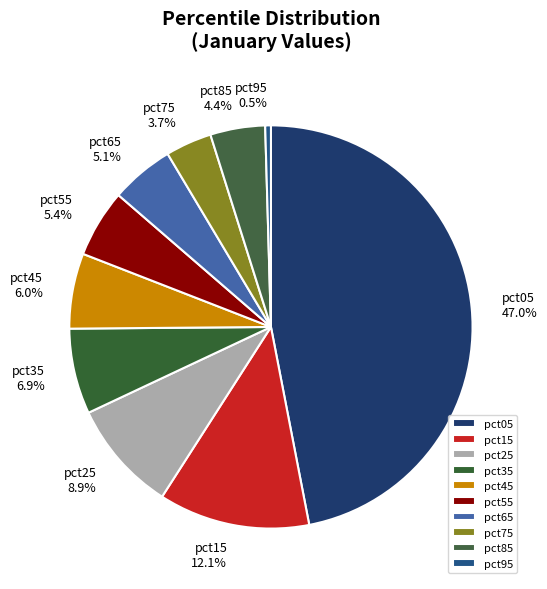

How much of the chart is everything except pct15?

87.9%